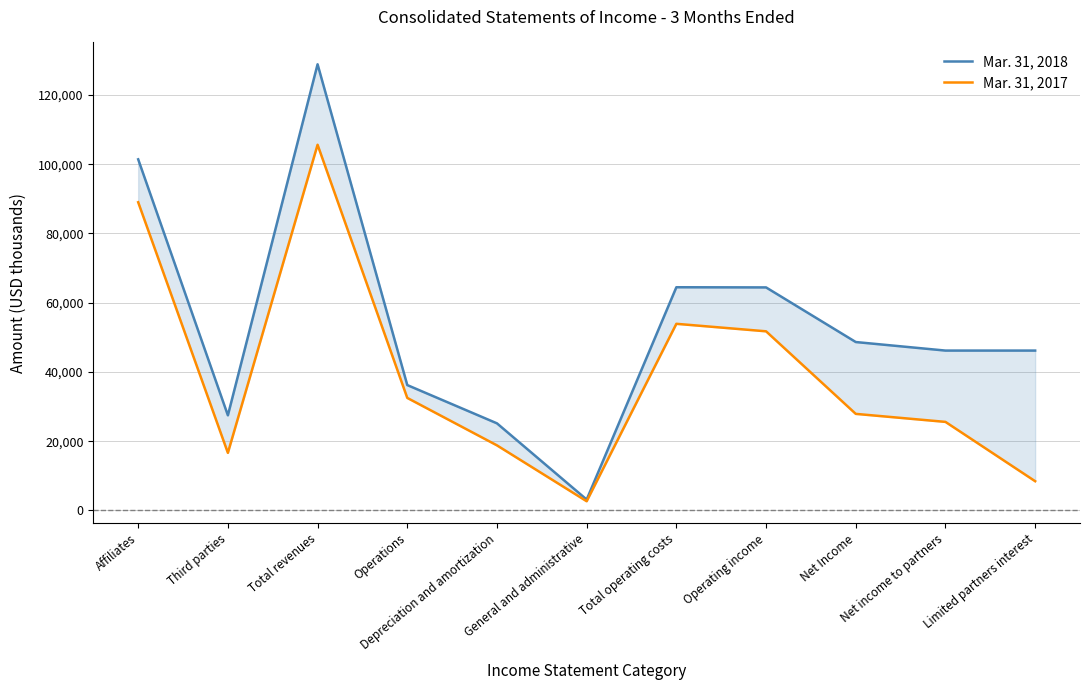

What is the difference between the maximum and minimum values in the Mar. 31, 2018 series?

125762